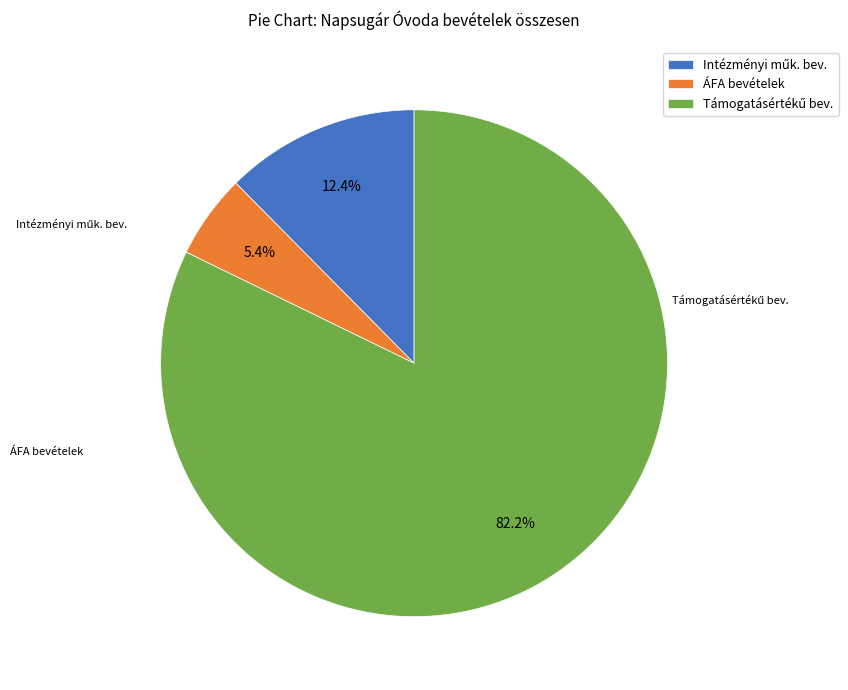

Which category has the smallest portion of the pie?

ÁFA bevételek